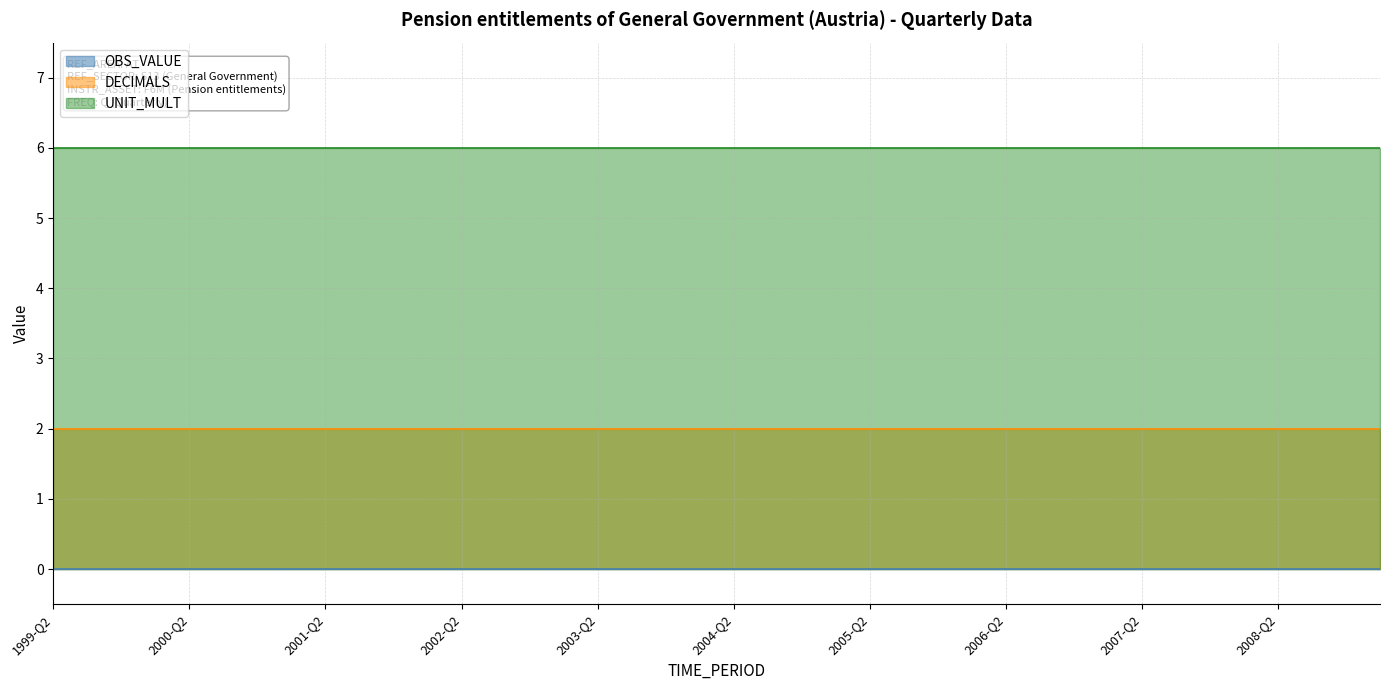

Does the chart have visible grid lines?

Yes